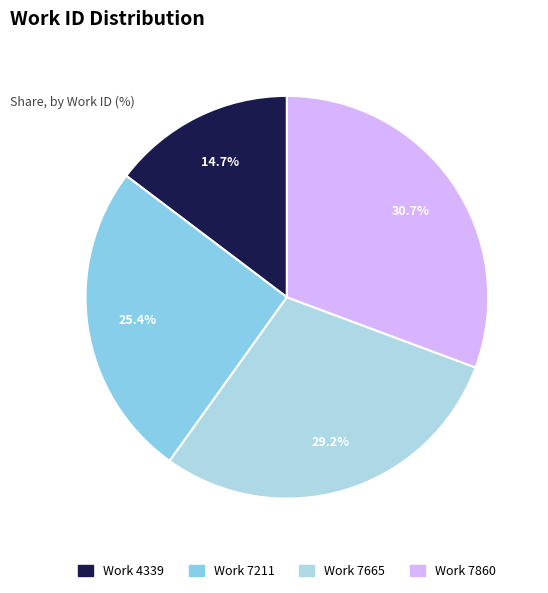

Count the number of slices in the pie.

4